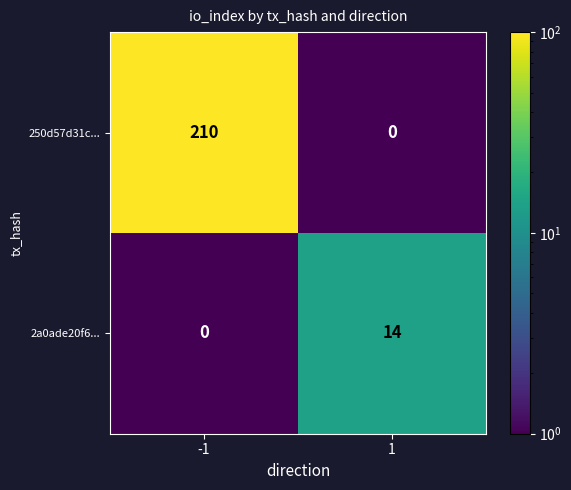

Which series has the largest total across all categories?

250d57d31c...